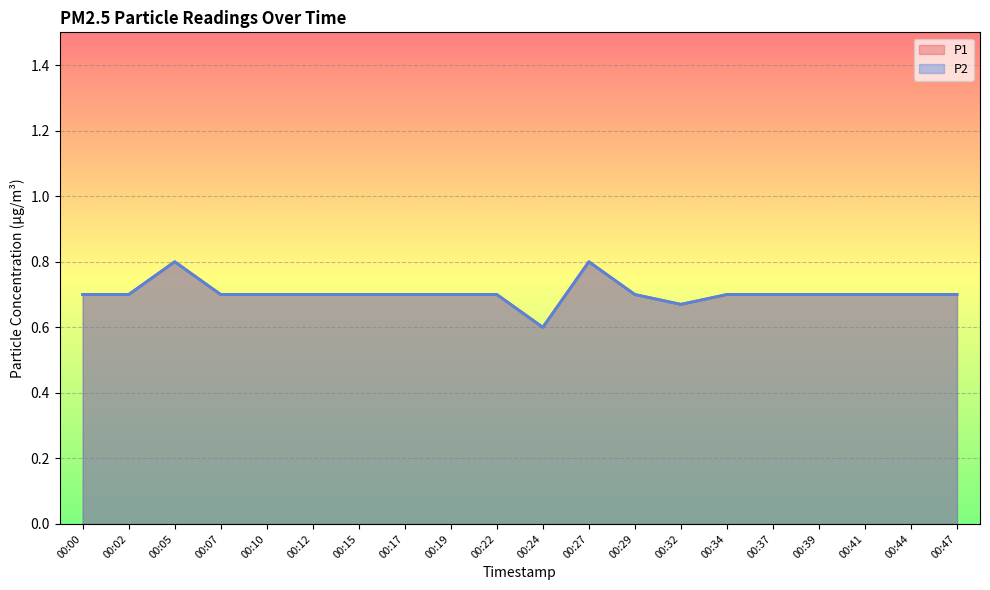

What are all the series names shown in the legend?

P1, P2